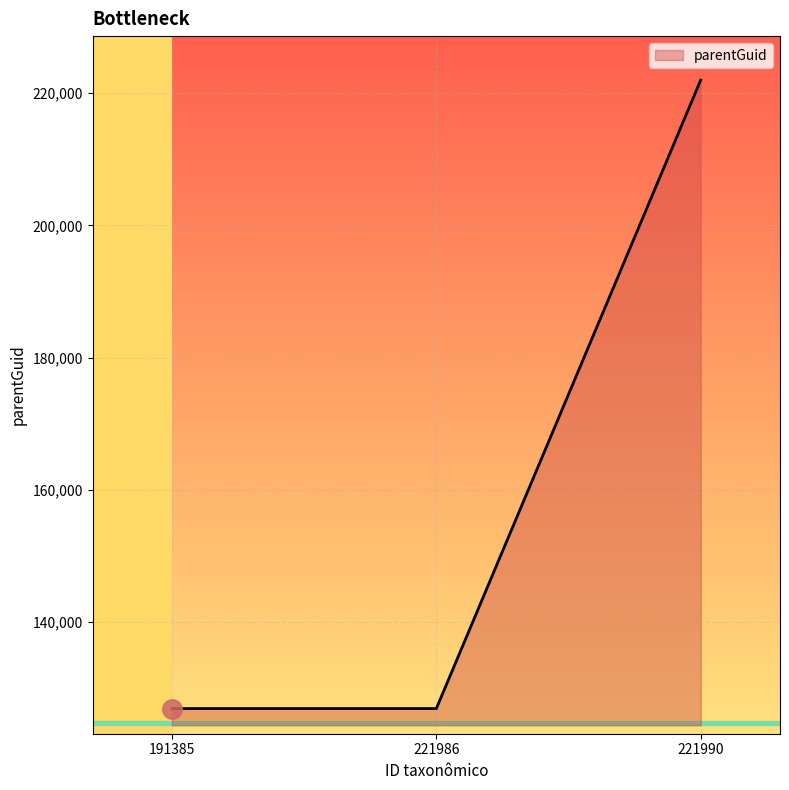

Is it true that the value at 221986 is 210145?

False